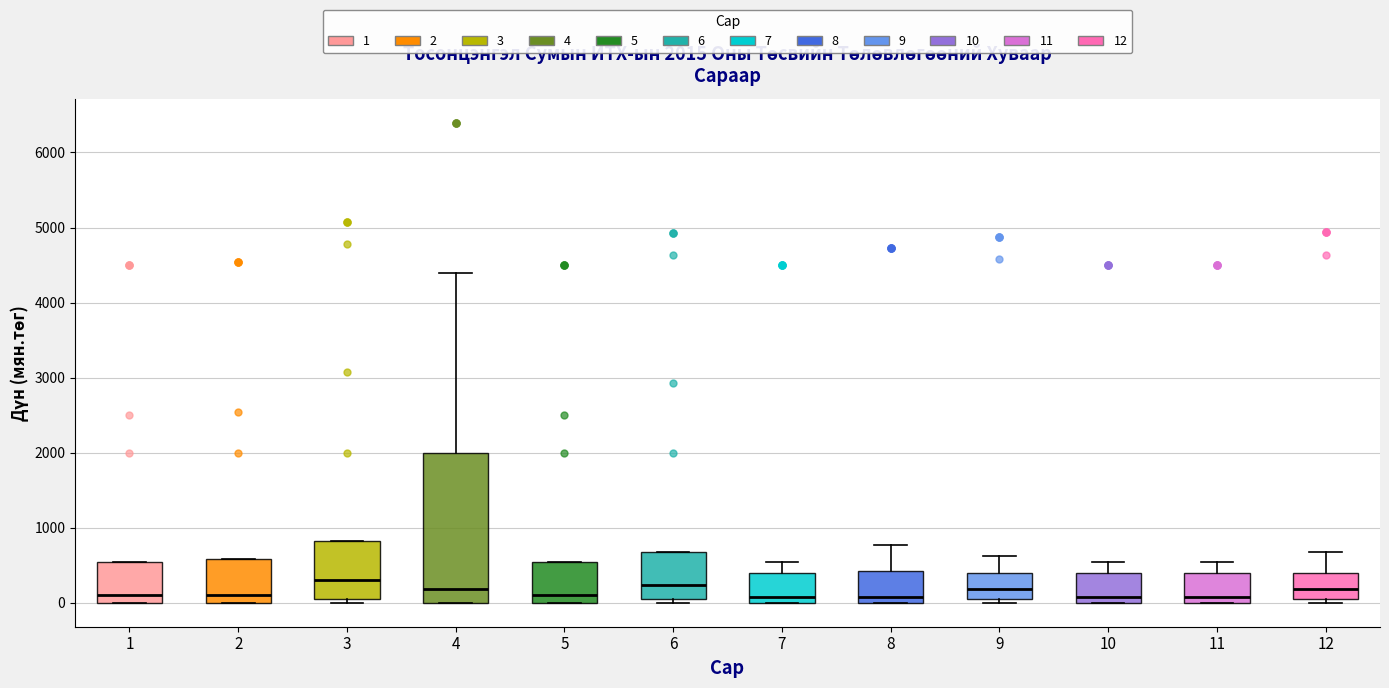

Comparing the boxes themselves (not the whiskers), which one is the tallest?

4